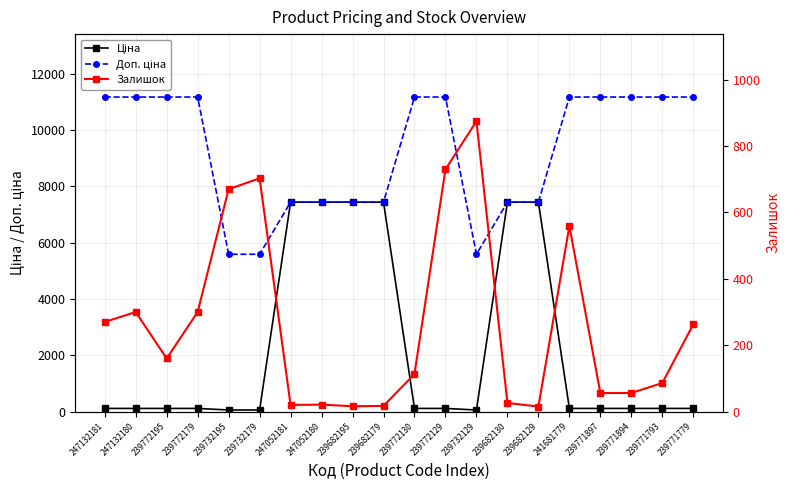

How many values in the Залишок series exceed 160?

9